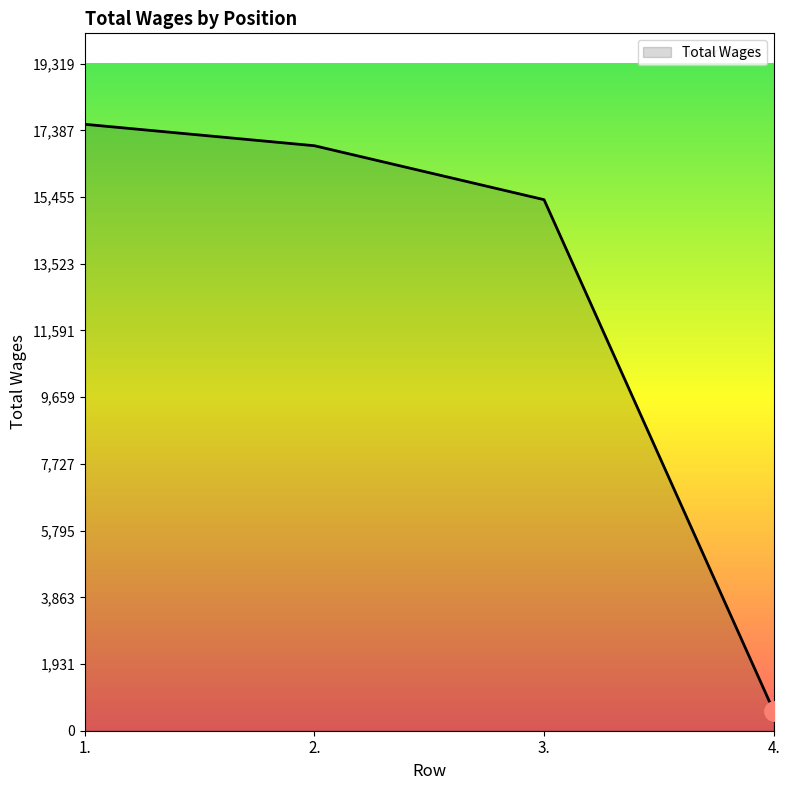

What is the difference between the maximum and second lowest values?

2183